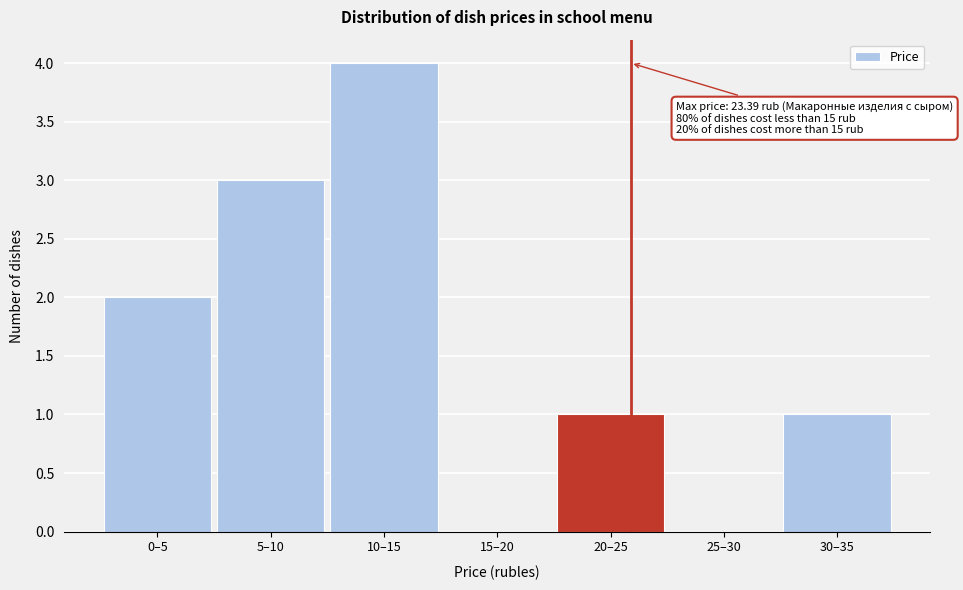

Reading left to right, what are all the values shown in this chart?

0–5=2	5–10=3	10–15=4	15–20=0	20–25=1	25–30=0	30–35=1